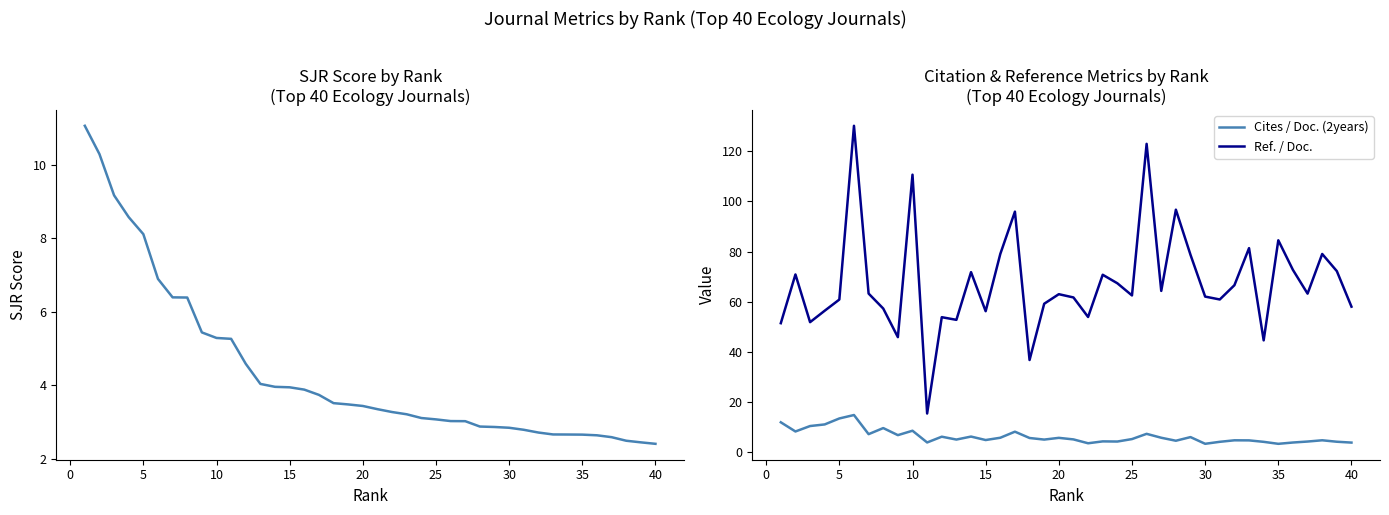

The value of Cites / Doc. (2years) at 35 is 3.4. True or false?

True